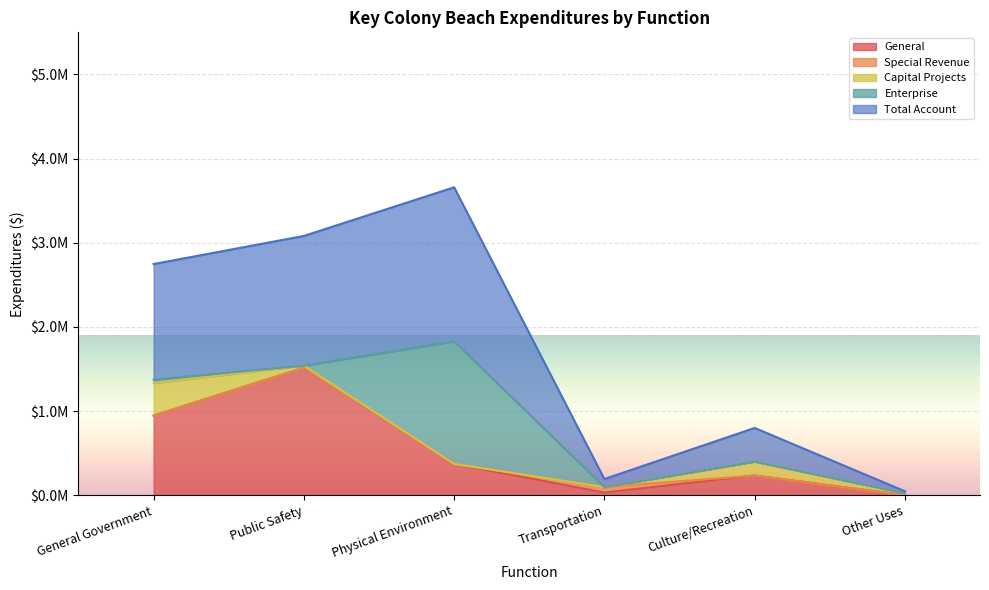

Does the chart display data point markers on the line(s)?

No